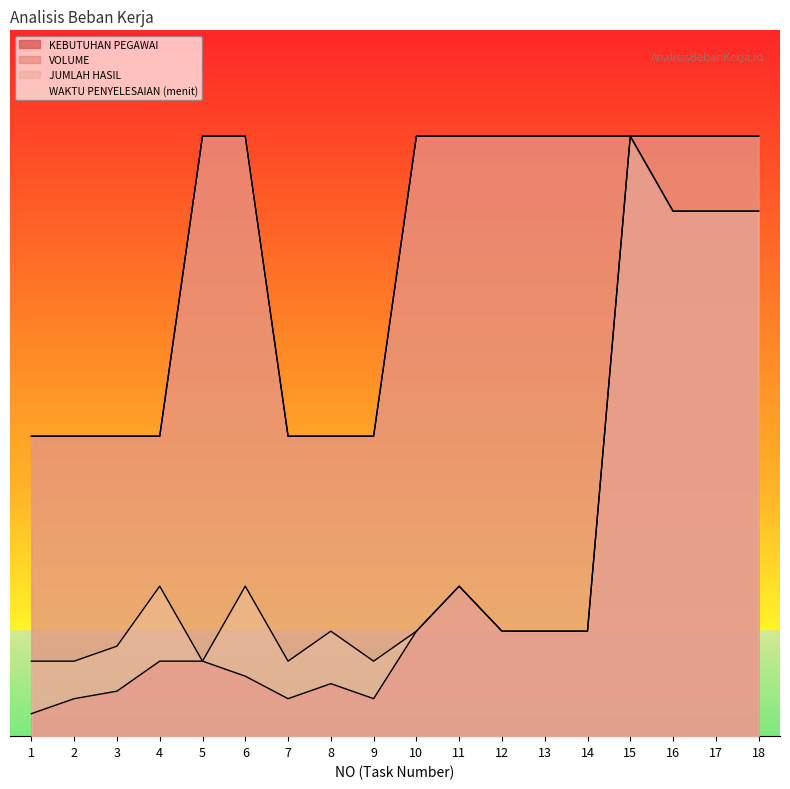

List the labels in order of WAKTU PENYELESAIAN (menit) value, smallest first.

1, 2, 5, 7, 9, 3, 8, 10, 12, 13, 14, 4, 6, 11, 16, 17, 18, 15